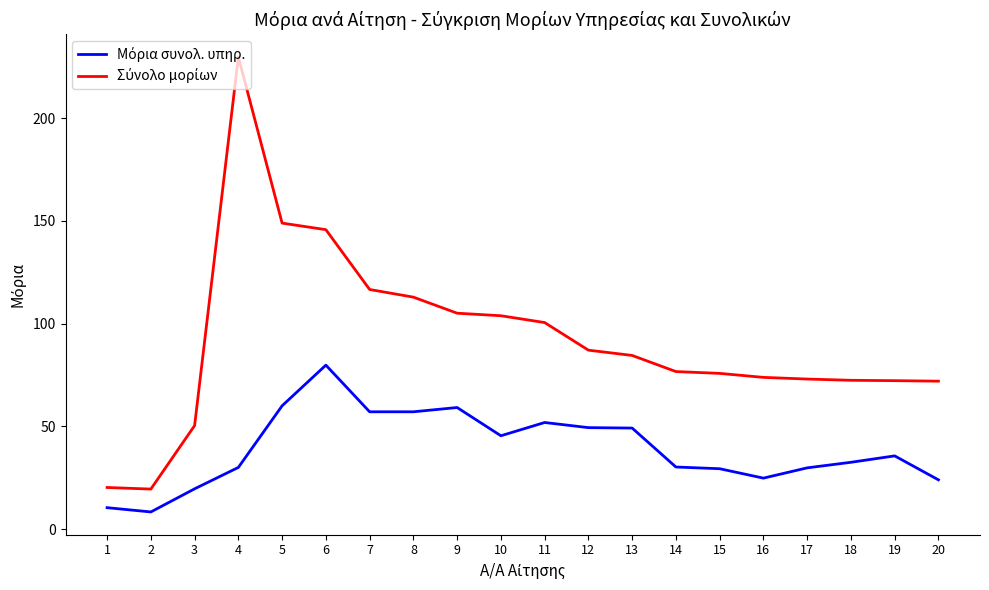

What is the minimum value shown in the chart?

8.3